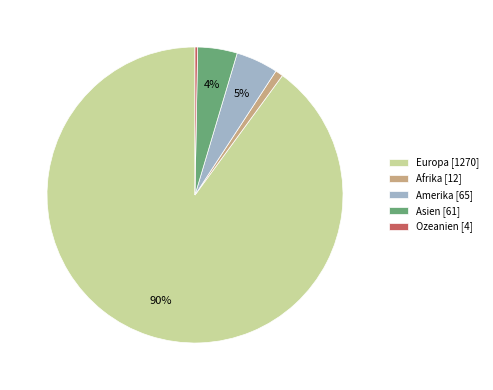

To the nearest percent, what portion does Europa represent?

90%